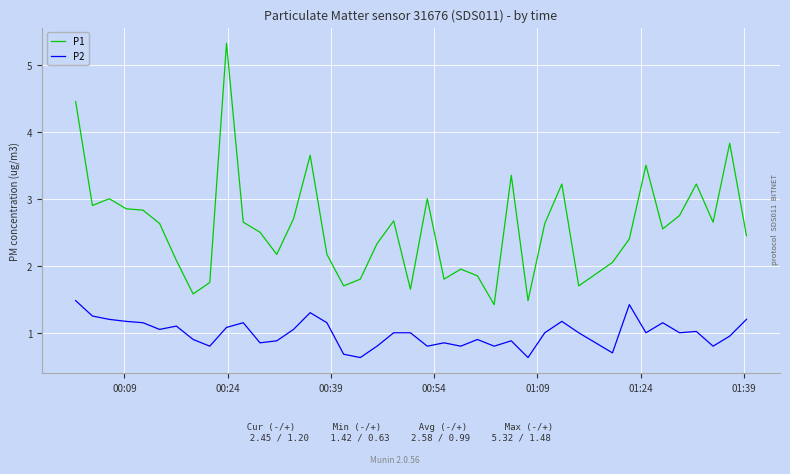

True or false: P2 and P1 intersect in this chart.

False